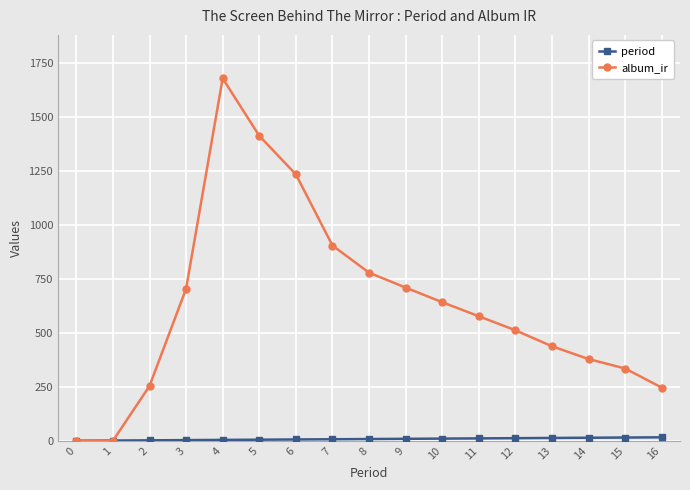

Which series has the largest total across all categories?

album_ir